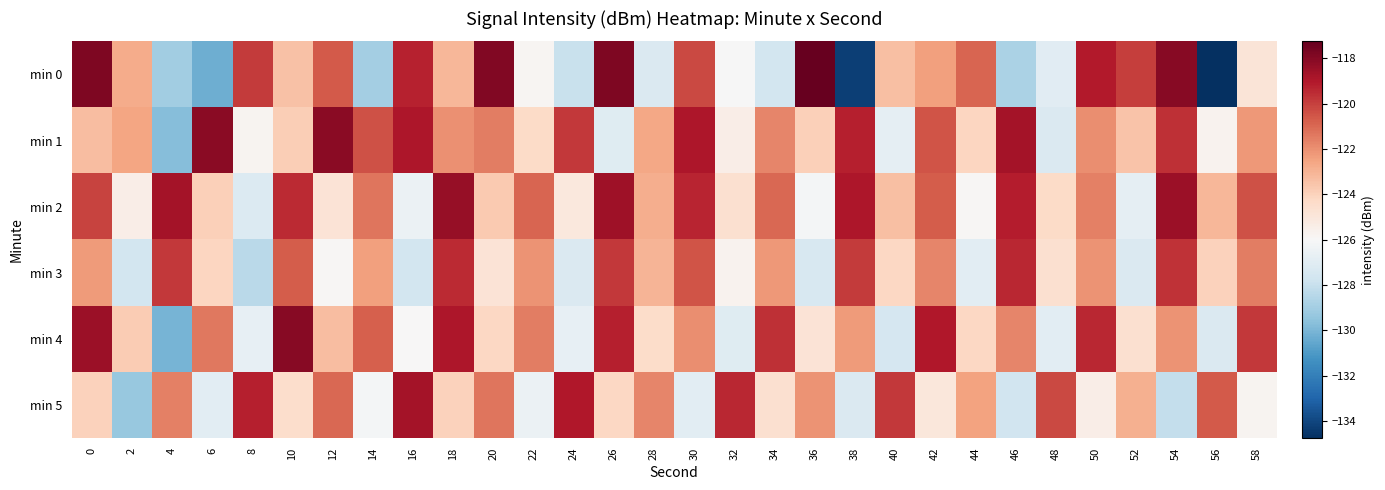

Reading left to right, what are all the values shown in this chart?

min 0: 0=-117.8	2=-122.7	4=-129.0	6=-130.3	8=-119.9	10=-123.5	12=-120.7	14=-129.0	16=-119.2	18=-123.1	20=-117.9	22=-125.9	24=-127.9	26=-117.8	28=-127.3	30=-120.2	32=-126.0	34=-127.6	36=-117.2	38=-134.3	40=-123.4	42=-122.4	44=-120.9	46=-128.8	48=-127.0	50=-119.1	52=-119.9	54=-118.1	56=-134.8	58=-124.9
min 1: 0=-123.3	2=-122.5	4=-129.8	6=-118.1	8=-125.8	10=-123.8	12=-118.1	14=-120.4	16=-118.9	18=-122.0	20=-121.5	22=-124.3	24=-119.8	26=-127.1	28=-122.6	30=-118.9	32=-125.4	34=-121.7	36=-123.9	38=-119.2	40=-126.8	42=-120.5	44=-124.1	46=-118.7	48=-127.3	50=-121.9	52=-123.5	54=-119.6	56=-125.7	58=-122.2
min 2: 0=-120.1	2=-125.4	4=-118.7	6=-123.9	8=-127.2	10=-119.5	12=-124.8	14=-121.3	16=-126.5	18=-118.4	20=-123.7	22=-120.9	24=-125.1	26=-118.6	28=-122.8	30=-119.3	32=-124.6	34=-121.0	36=-126.2	38=-118.9	40=-123.4	42=-120.7	44=-125.9	46=-119.1	48=-124.3	50=-121.6	52=-126.8	54=-118.5	56=-123.1	58=-120.4
min 3: 0=-122.3	2=-127.6	4=-119.8	6=-124.1	8=-128.4	10=-120.7	12=-125.9	14=-122.4	16=-127.6	18=-119.5	20=-124.8	22=-122.1	24=-127.3	26=-119.8	28=-123.0	30=-120.5	32=-125.7	34=-122.2	36=-127.4	38=-119.9	40=-124.2	42=-121.7	44=-126.9	46=-119.4	48=-124.6	50=-122.1	52=-127.3	54=-119.7	56=-124.0	58=-121.5
min 4: 0=-118.5	2=-123.8	4=-130.1	6=-121.4	8=-126.7	10=-118.0	12=-123.3	14=-120.8	16=-126.0	18=-118.9	20=-124.2	22=-121.5	24=-126.7	26=-119.2	28=-124.4	30=-121.9	32=-127.1	34=-119.6	36=-124.8	38=-122.3	40=-127.5	42=-119.0	44=-124.2	46=-121.7	48=-126.9	50=-119.4	52=-124.6	54=-122.1	56=-127.3	58=-119.8
min 5: 0=-124.0	2=-129.3	4=-121.6	6=-126.9	8=-119.2	10=-124.5	12=-121.0	14=-126.2	16=-118.7	18=-124.0	20=-121.3	22=-126.5	24=-119.0	26=-124.2	28=-121.7	30=-126.9	32=-119.4	34=-124.6	36=-122.1	38=-127.3	40=-119.8	42=-125.0	44=-122.5	46=-127.7	48=-120.2	50=-125.4	52=-122.9	54=-128.1	56=-120.6	58=-125.8